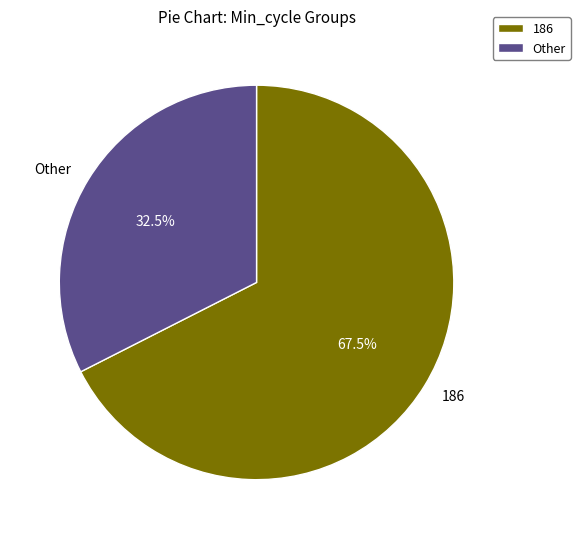

How many segments does this pie chart have?

2